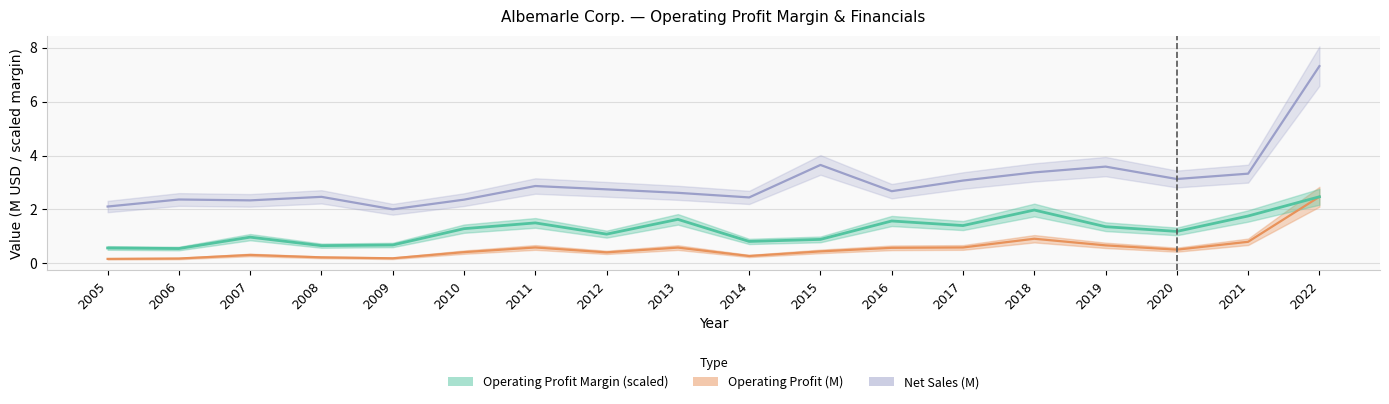

The value of Net Sales (M) at 2011 is 2.9. True or false?

True